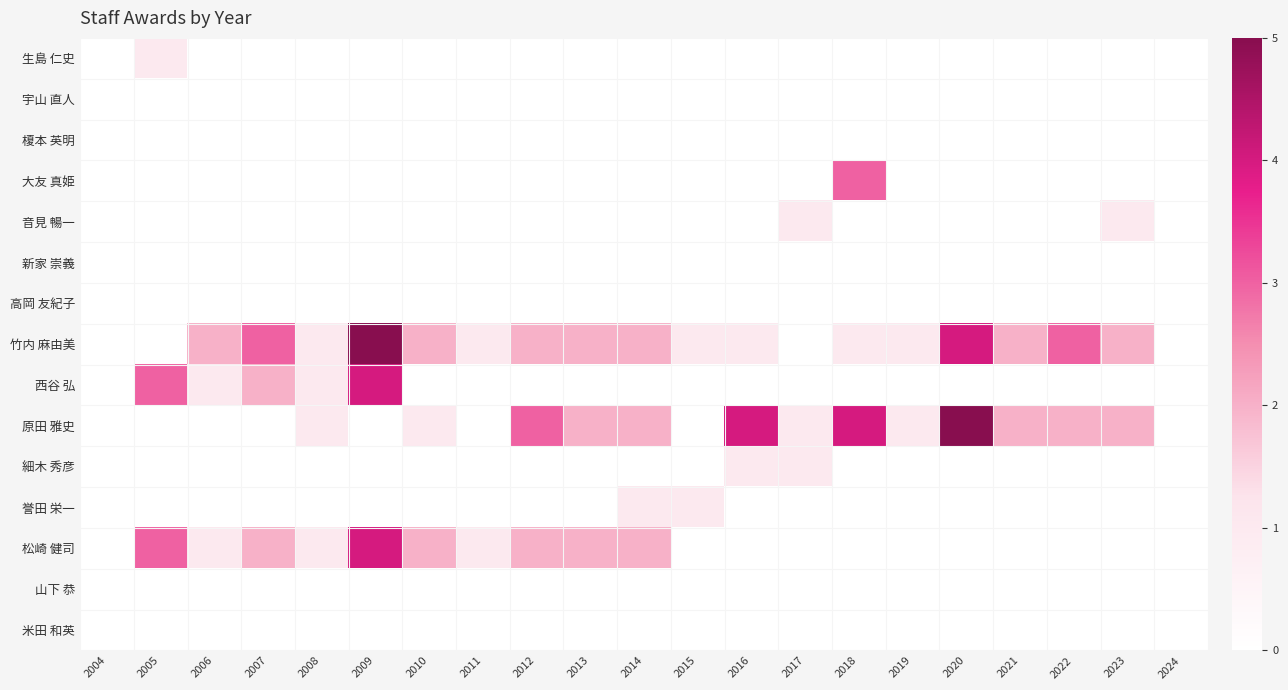

Which series changed the most between 2011 and 2019?

原田 雅史